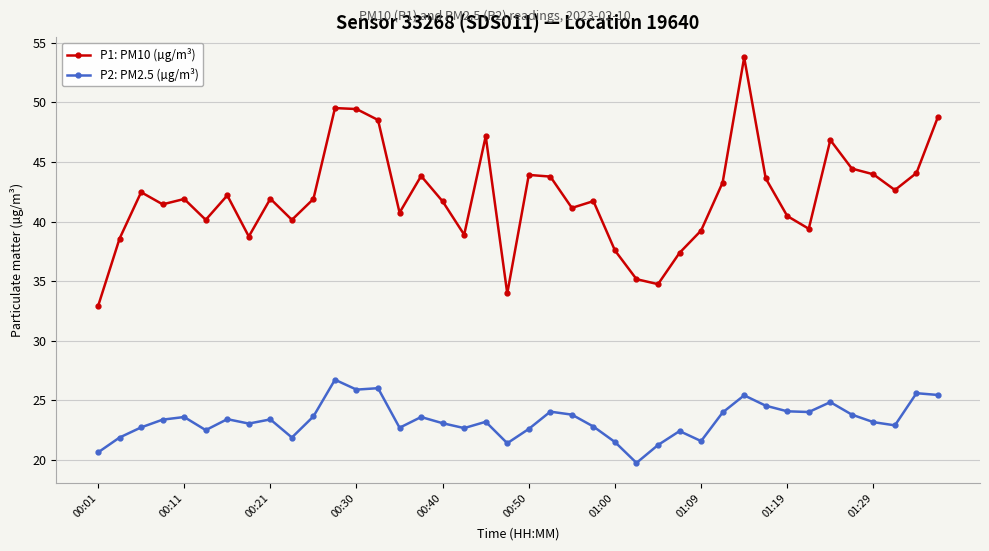

What is the minimum value shown in the chart?

19.8